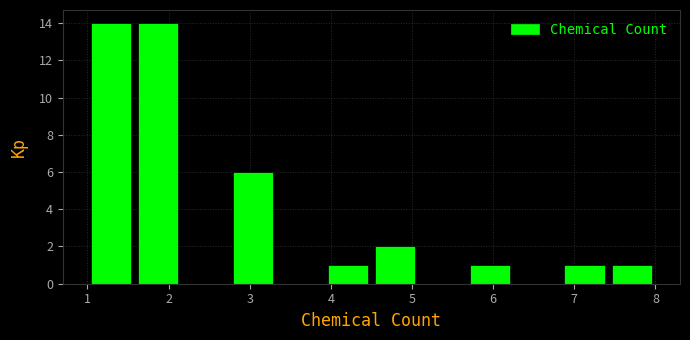

Reading left to right, transcribe this chart: for each bar, give the range it covers on the x-axis and its height. Neither the bar edges nor the heights are printed on the chart, so give them approximately, as read against the axes.

1.0 to 1.6: 14
1.6 to 2.2: 14
2.2 to 2.8: 0
2.8 to 3.3: 6
3.3 to 3.9: 0
3.9 to 4.5: 1
4.5 to 5.1: 2
5.1 to 5.7: 0
5.7 to 6.3: 1
6.3 to 6.8: 0
6.8 to 7.4: 1
7.4 to 8.0: 1